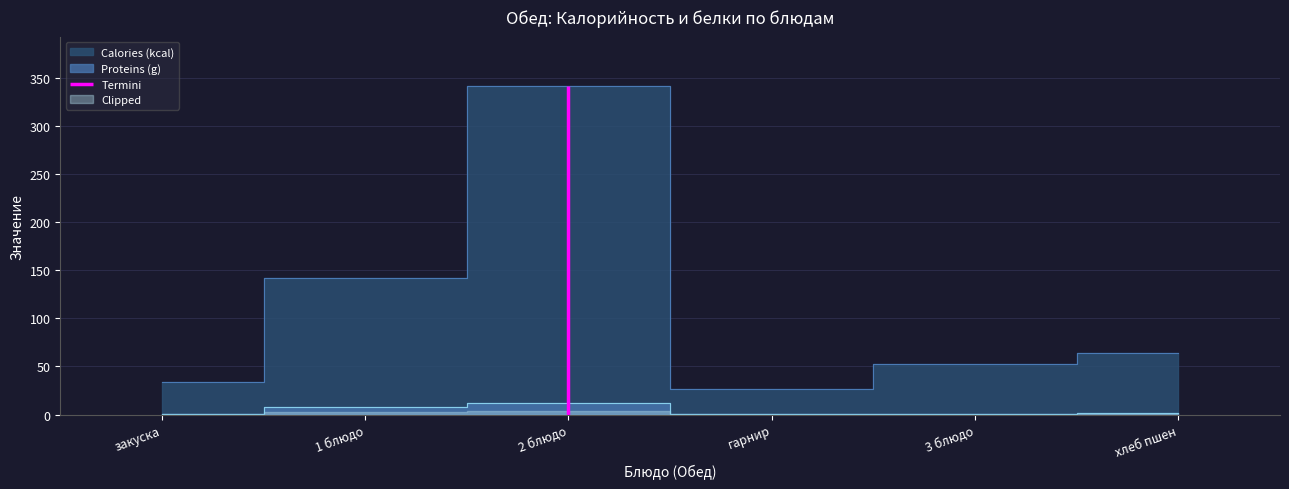

What is the difference between the Proteins (g) values at 3 блюдо and гарнир?

0.4